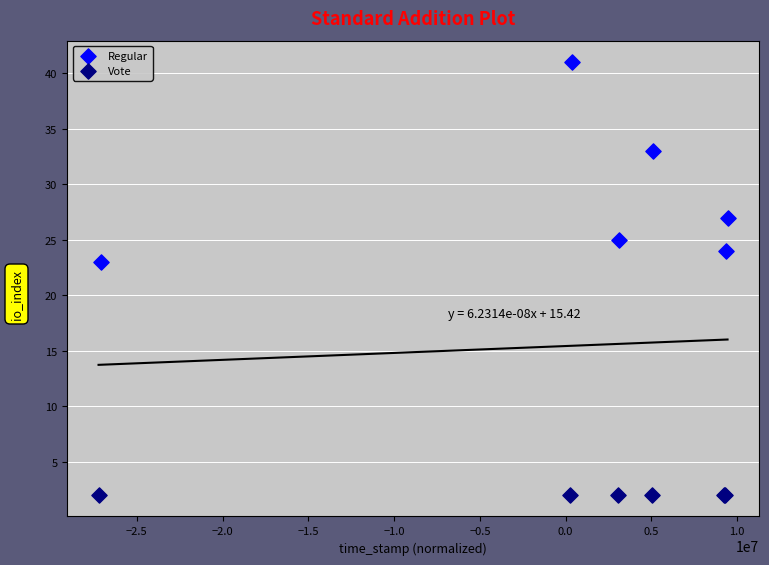

Which series reaches the maximum Y coordinate?

Regular